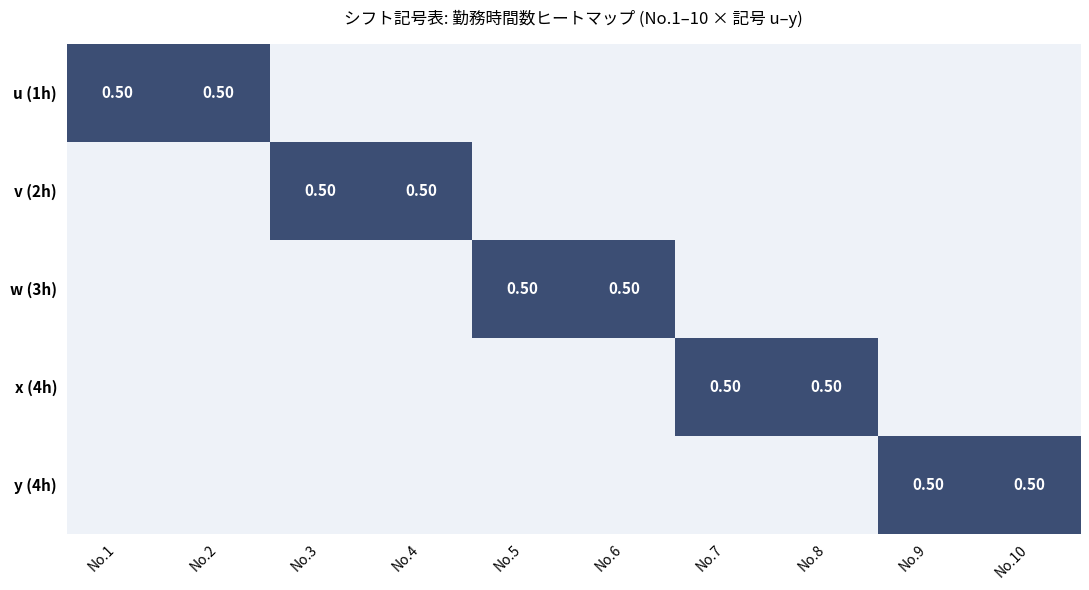

Which series has the largest range (max minus min)?

u (1h)